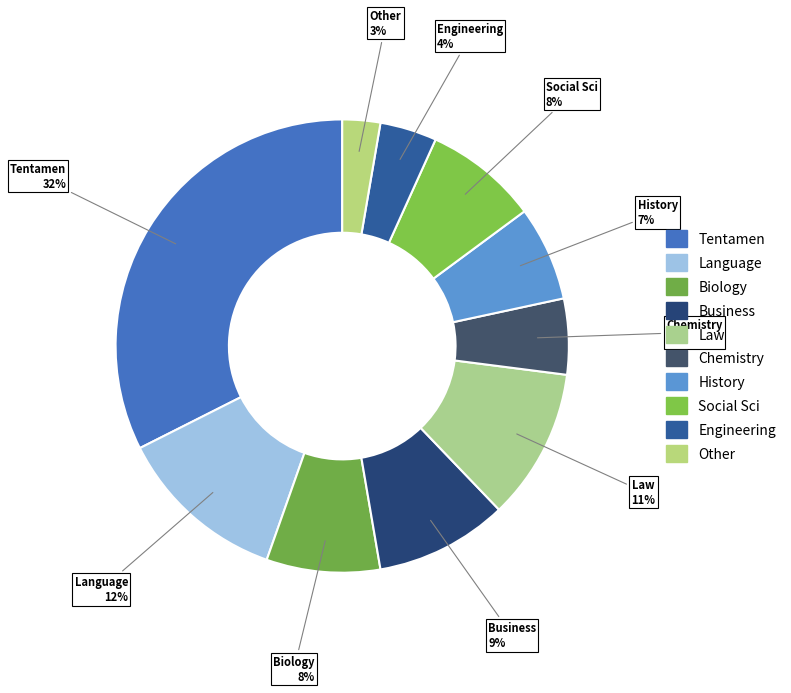

How many slices are in this pie chart?

10